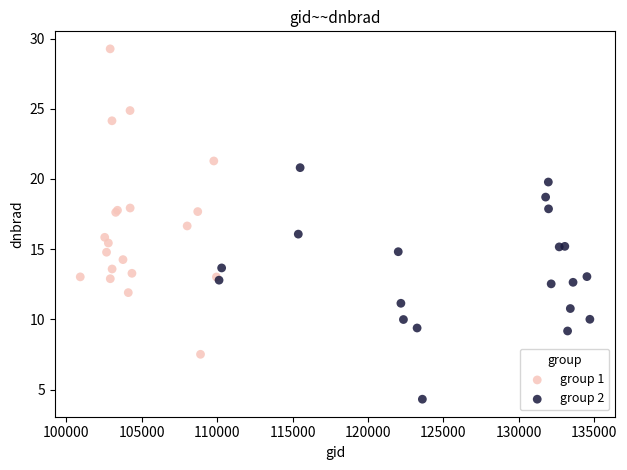

Which series has the largest Y range (max minus min)?

group 1